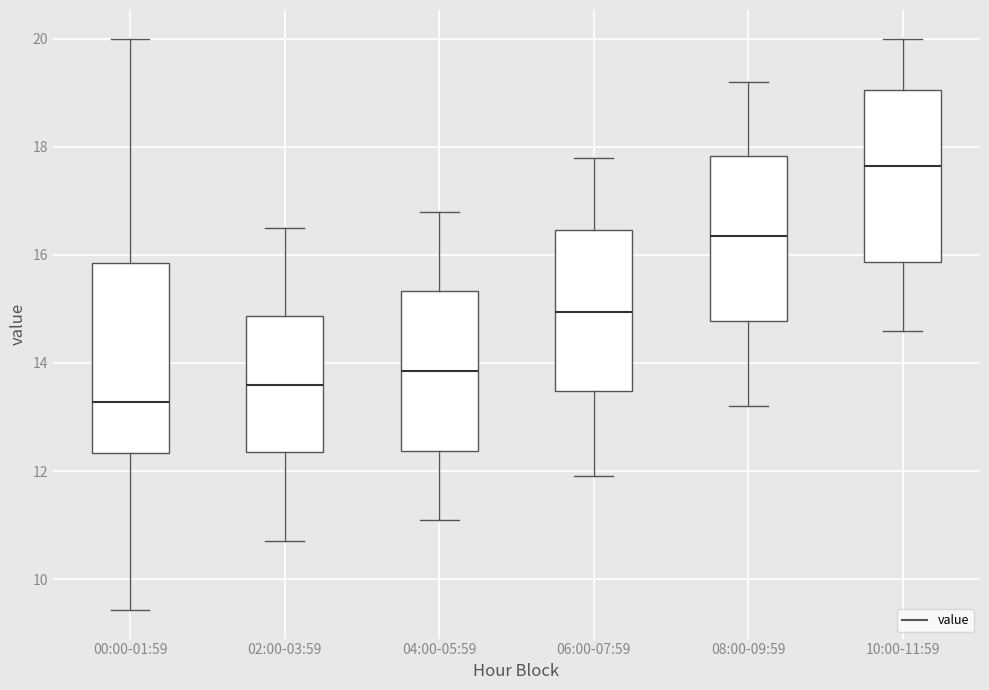

Where does the upper whisker of the box for 00:00-01:59 end on the y-axis? The values are not printed on the chart, so give them approximately, as read against the axis.

20.0